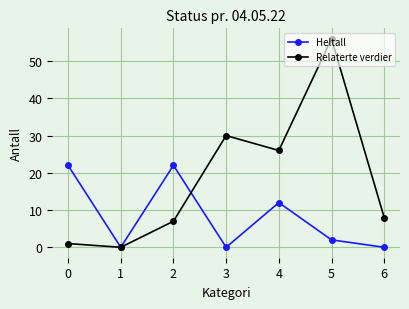

What is the spread (max minus min) of values at 6?

8